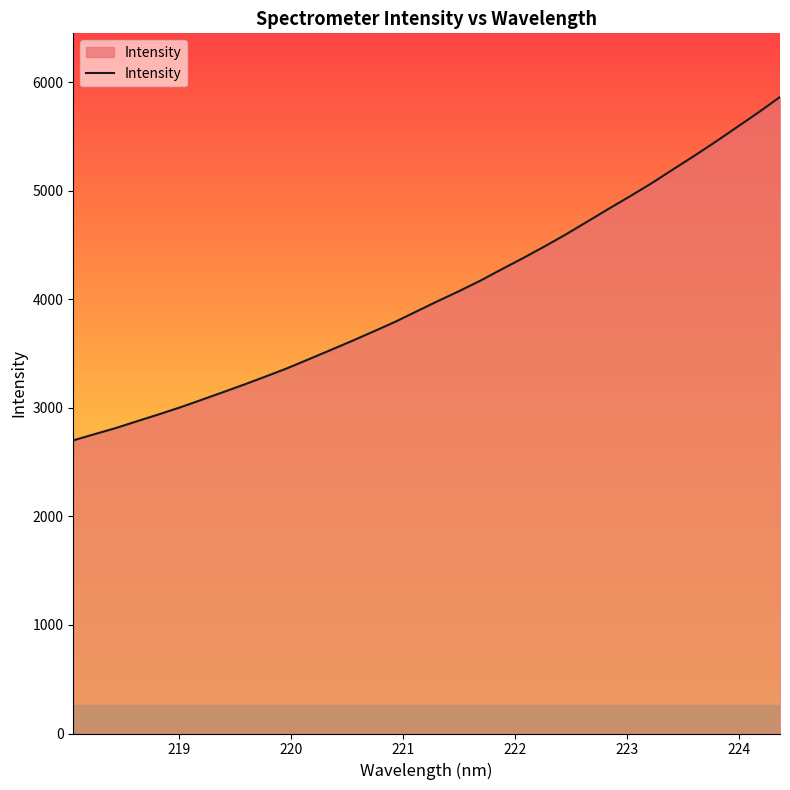

What is the difference between the maximum and minimum values?

3164.5